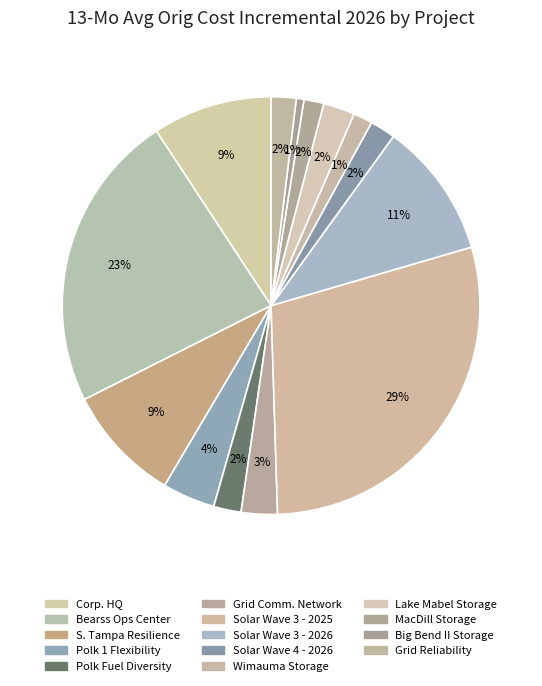

How many segments does this pie chart have?

14